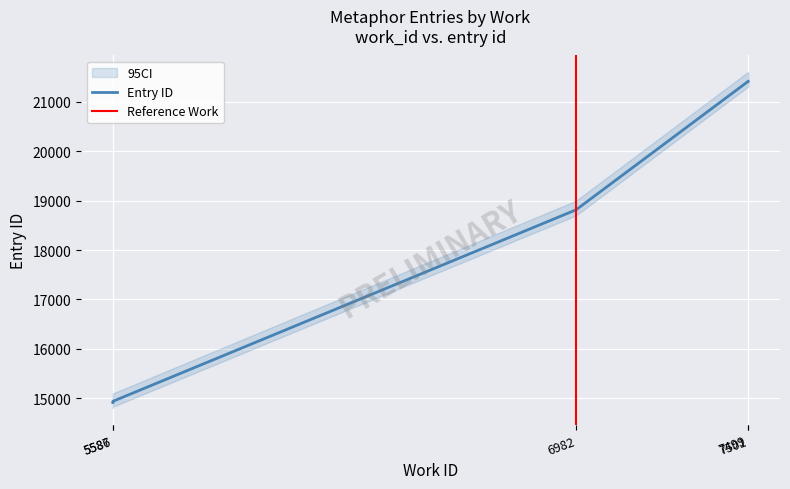

Does the chart display data point markers on the line(s)?

No